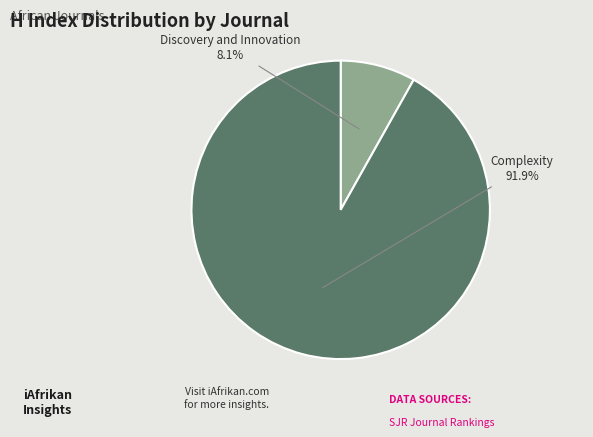

To the nearest percent, what is the average slice percentage?

50%